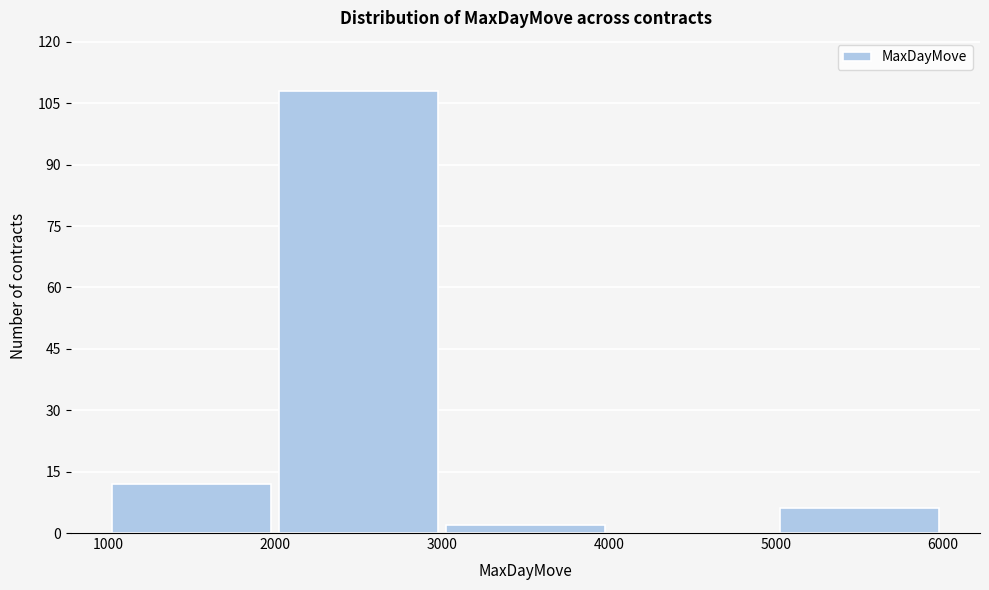

Reading left to right, transcribe this chart: for each bar, give the range it covers on the x-axis and its height. The values are not printed on the chart, so give them approximately, as read against the axis.

1000 to 2000: 12
2000 to 3000: 108
3000 to 4000: 2
4000 to 5000: 0
5000 to 6000: 6